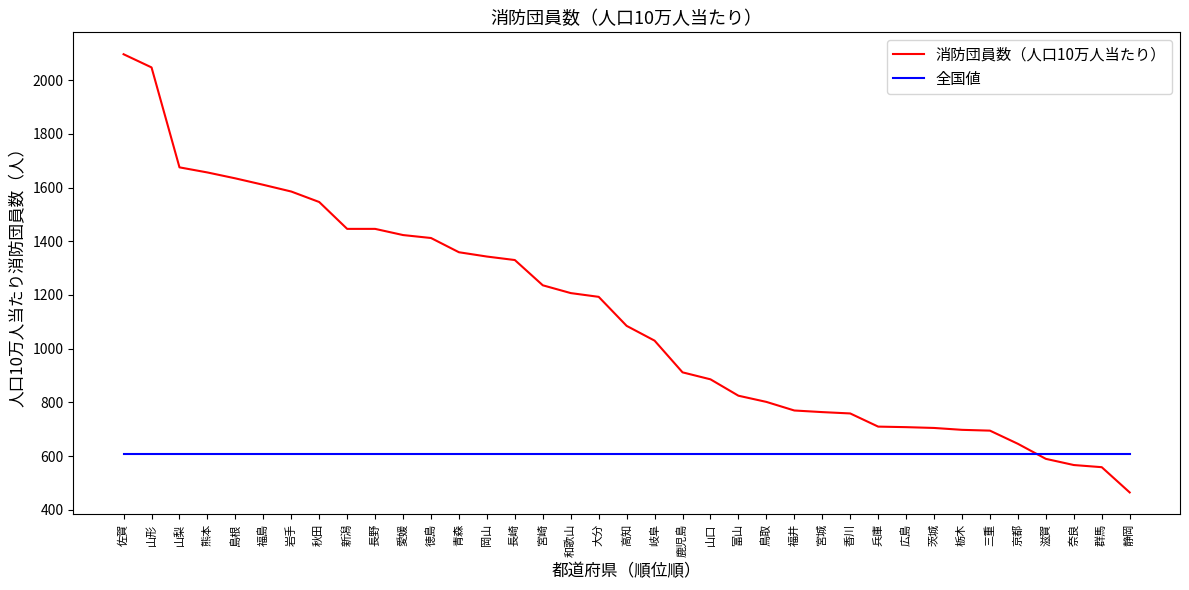

True or false: 全国値 has a value of 810 at 熊本.

False